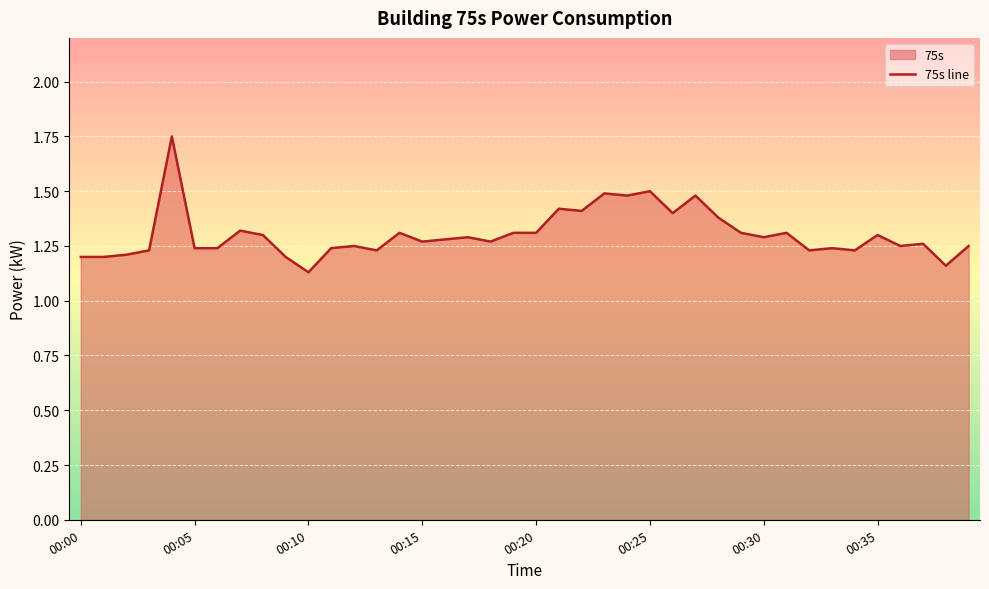

The value at 00:05 is 0.7. True or false?

False